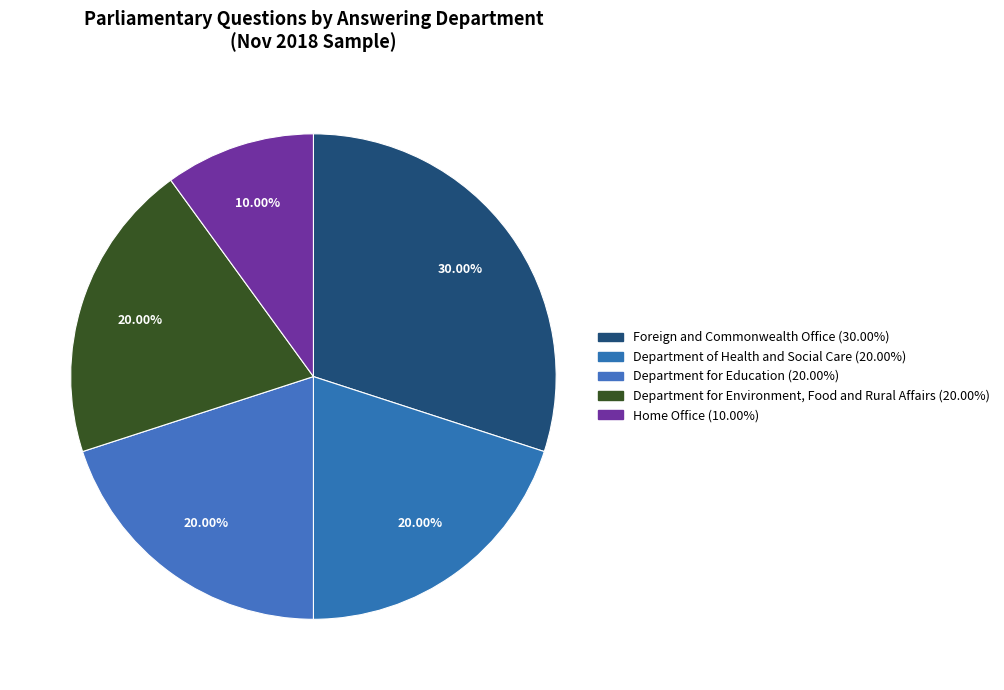

Is there a majority slice in this chart?

No